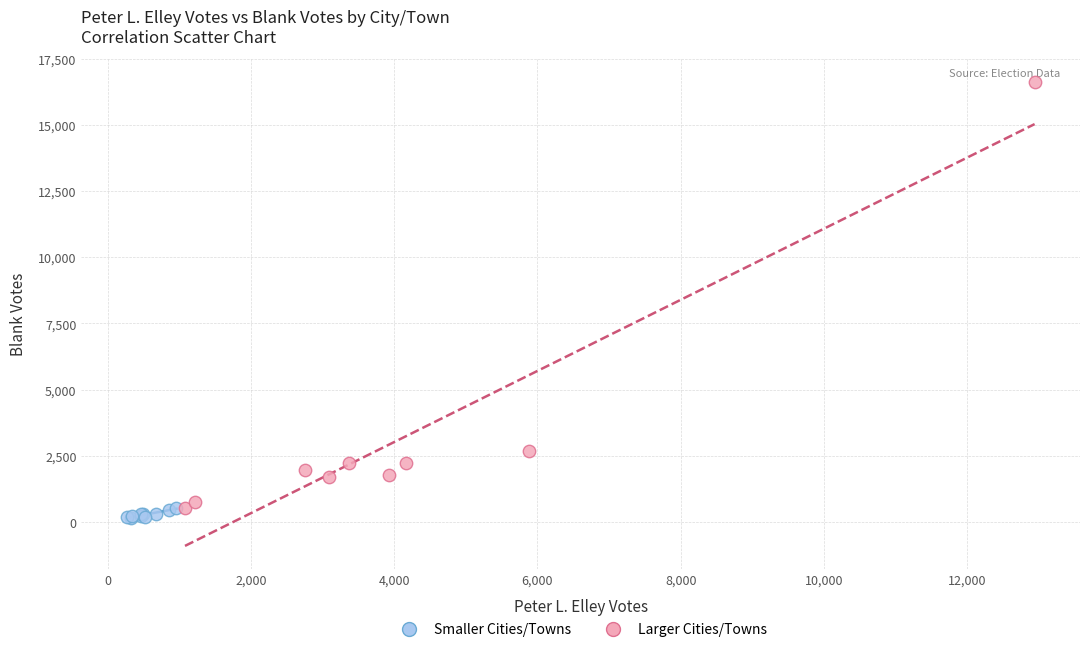

Which series contains the highest Y value?

Larger Cities/Towns